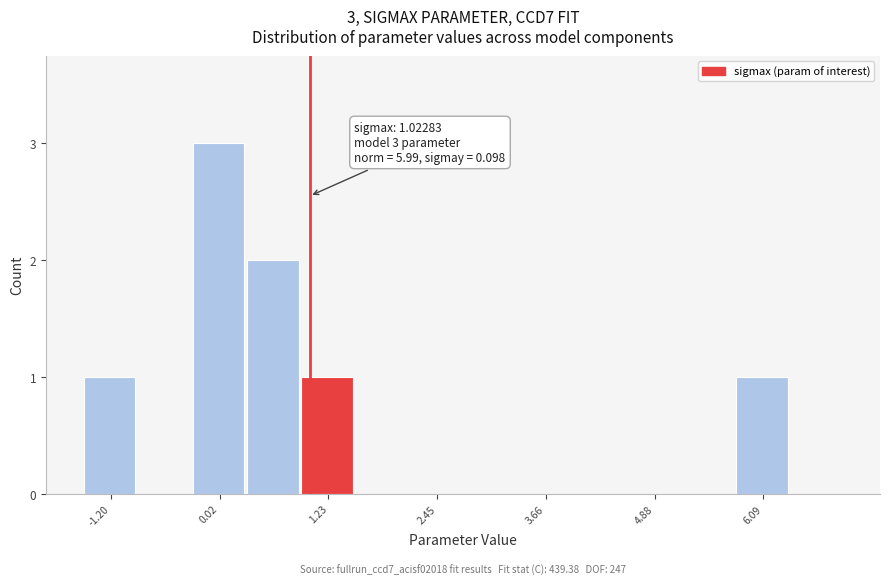

Around what value on the x-axis is the tallest bar? Give the approximate position of its centre, as read against the axis.

0.0